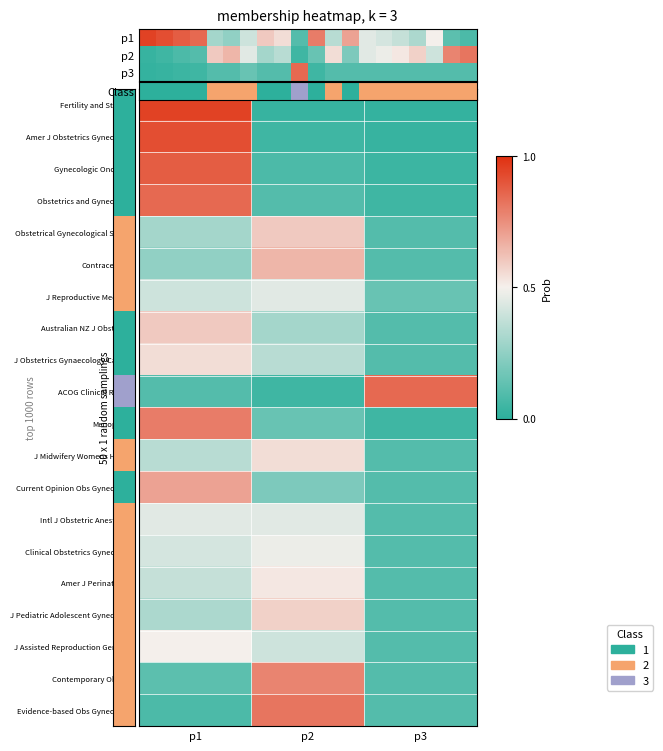

The value of Contemporary Ob/Gyn at p2 is 0.8. True or false?

True